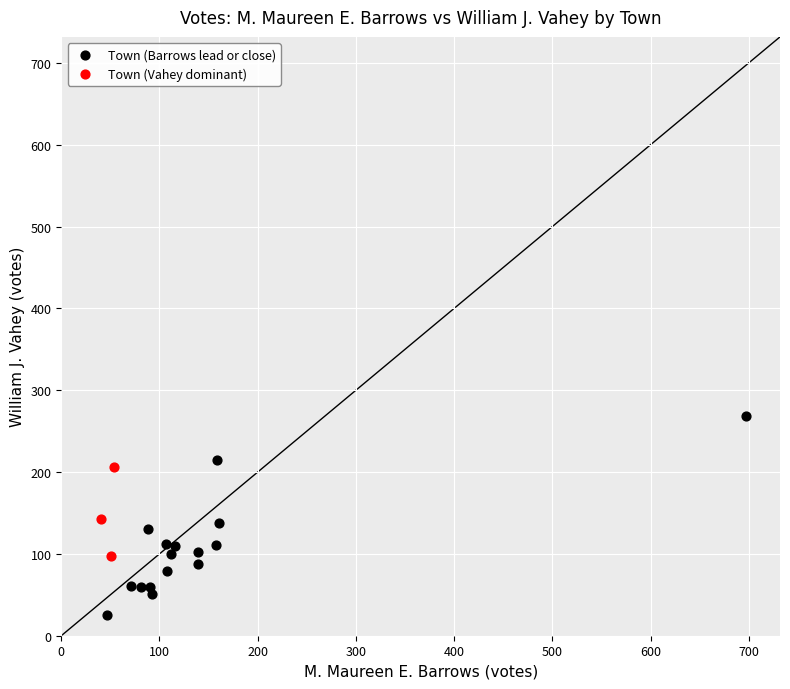

Which series has the widest spread of Y values?

Town (Barrows lead or close)